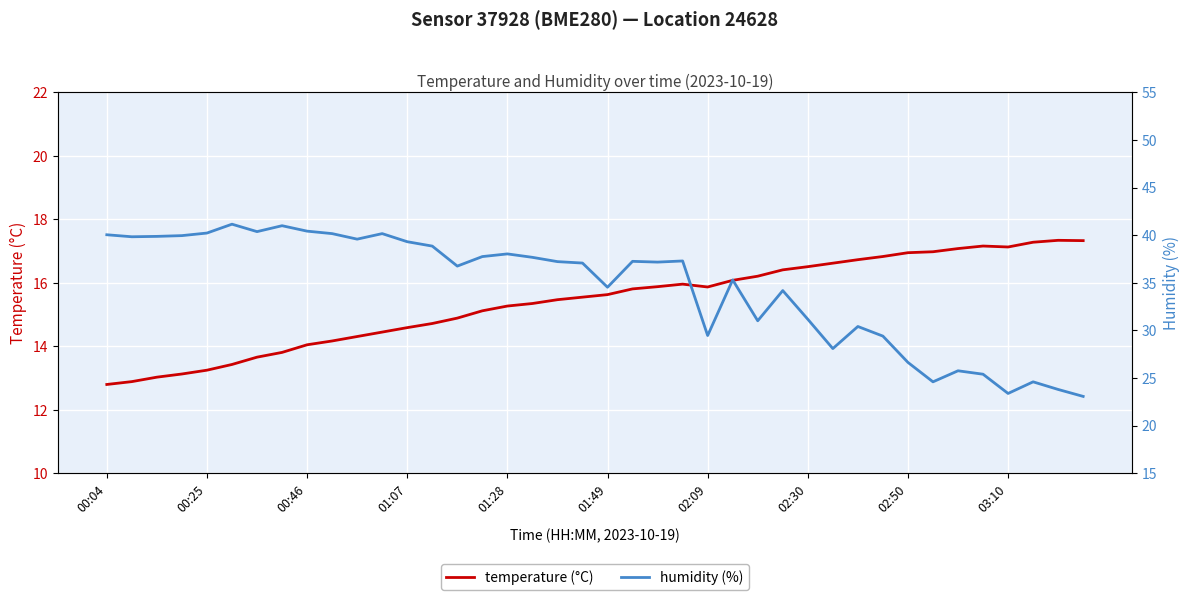

What is the approximate value of humidity (%) at 19?

37.1